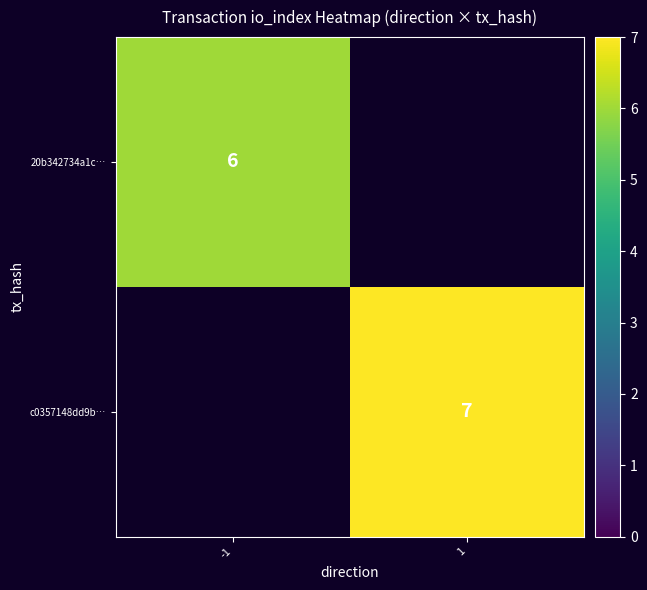

The value of c0357148dd9b… at 1 is 10. True or false?

False